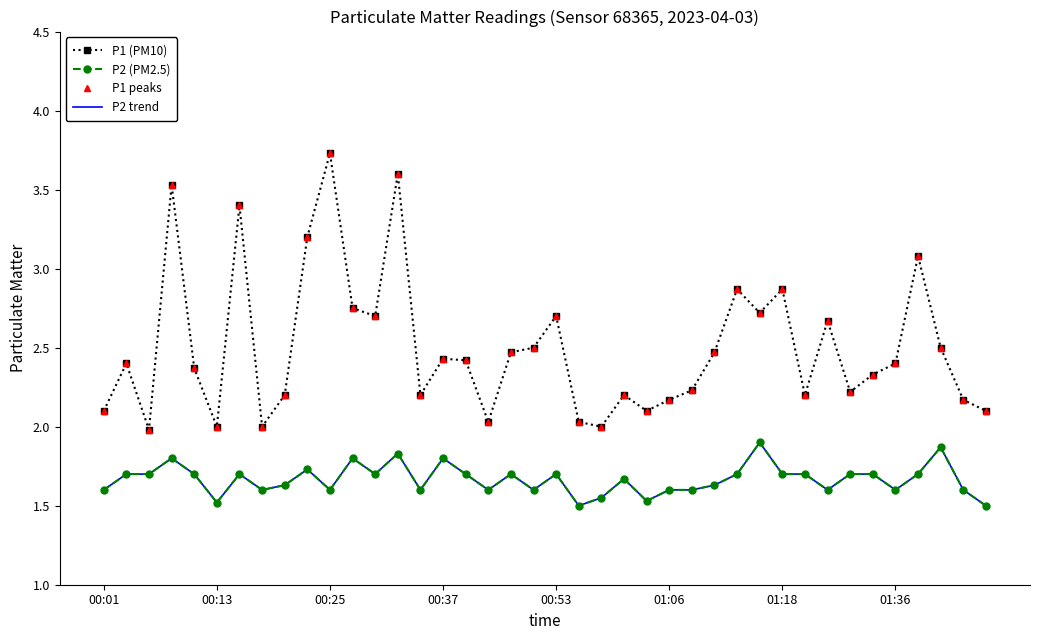

What are all the series names shown in the legend?

P1 (PM10), P2 (PM2.5), P1 peaks, P2 trend